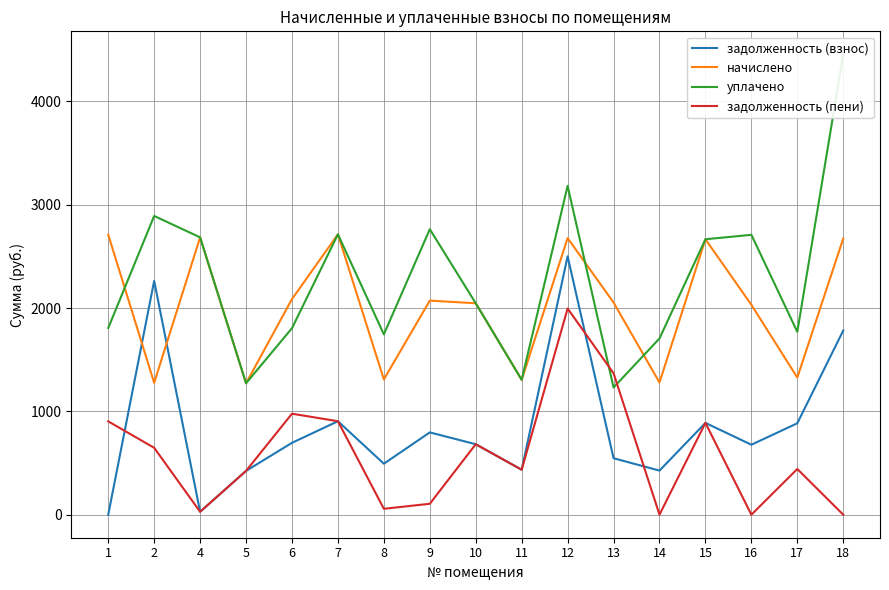

What is the difference between the задолженность (пени) values at 5 and 4?

395.7